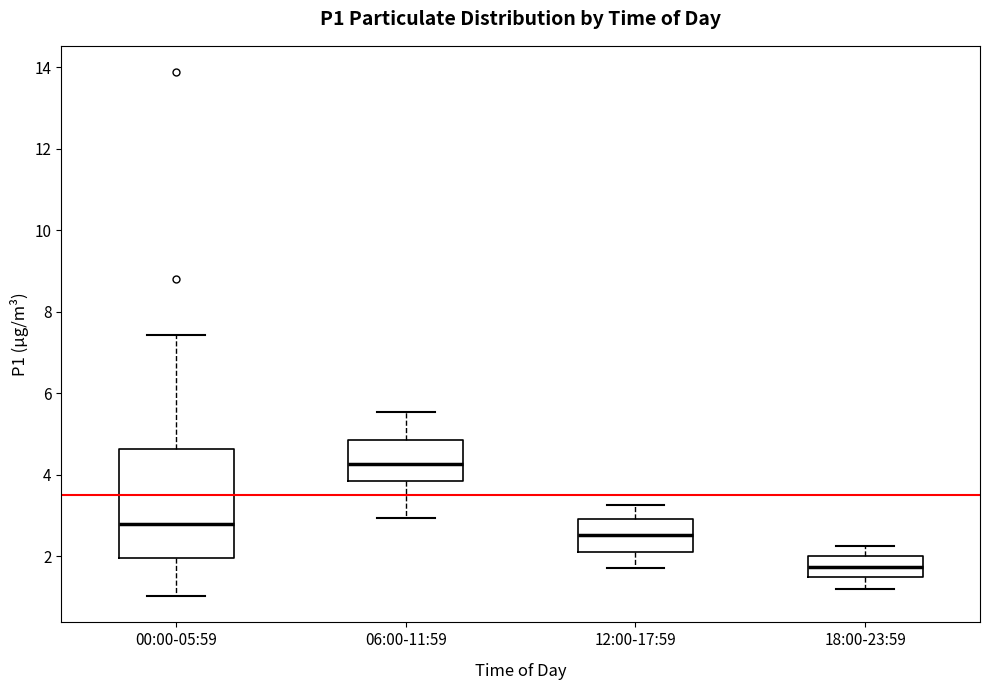

Reading left to right, read every box against the y-axis: the position of its median line, the range the box covers, and the ends of its whiskers. The values are not printed on the chart, so give them approximately, as read against the axis.

00:00-05:59: median 2.8, box 2.0 to 4.6, whiskers 1.0 to 7.4
06:00-11:59: median 4.2, box 3.8 to 4.8, whiskers 3.0 to 5.6
12:00-17:59: median 2.6, box 2.2 to 3.0, whiskers 1.8 to 3.2
18:00-23:59: median 1.8, box 1.4 to 2.0, whiskers 1.2 to 2.2